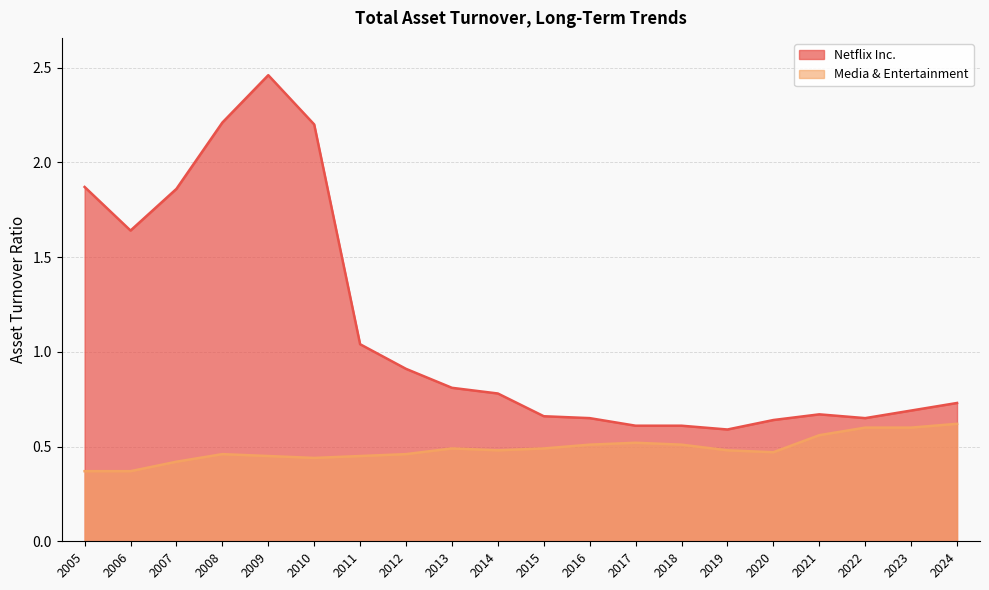

How many interior local valleys does the Media & Entertainment series have?

3